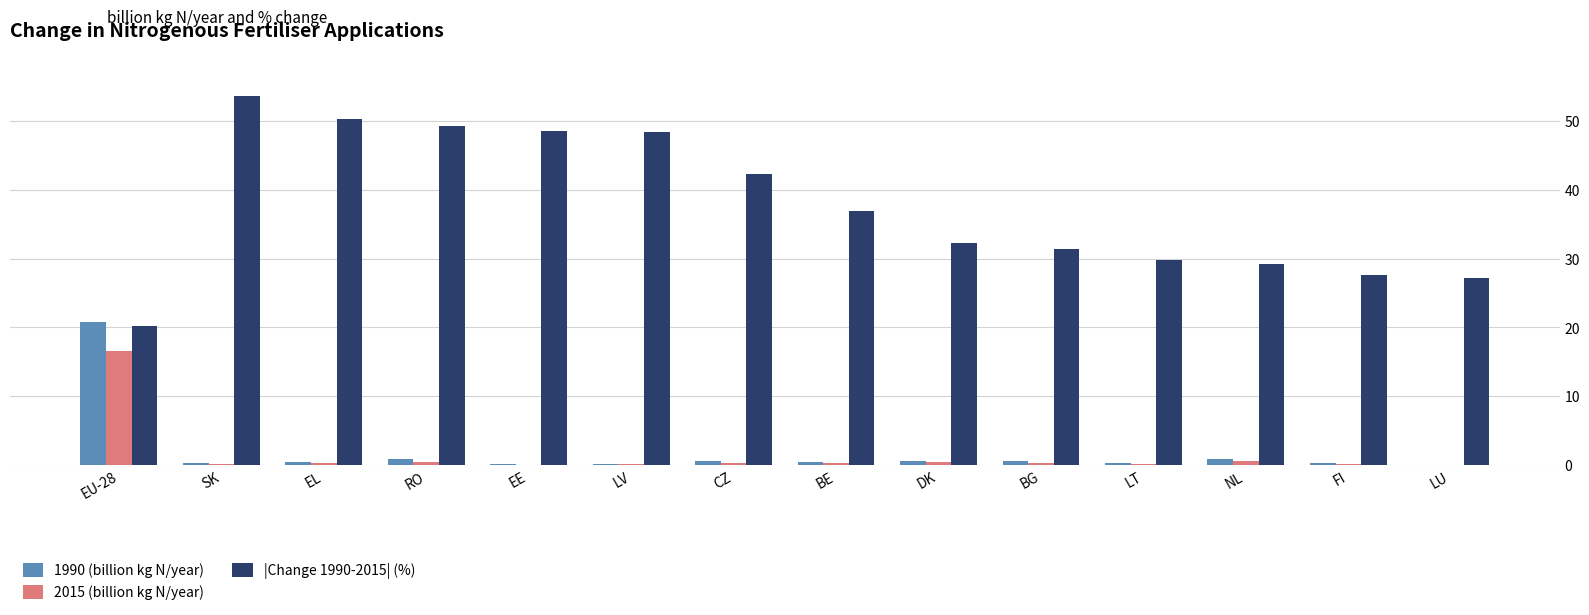

What is the total value across all series at RO?

50.6